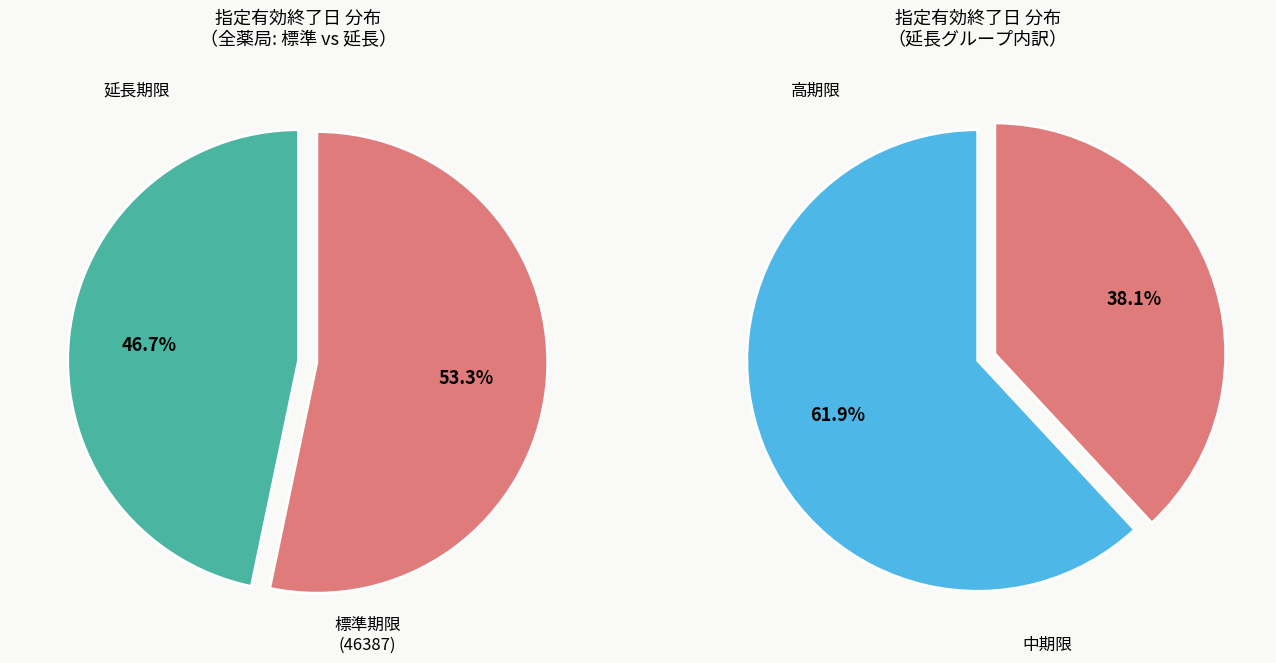

What is the change in value from 47483 to 46022?

-1461